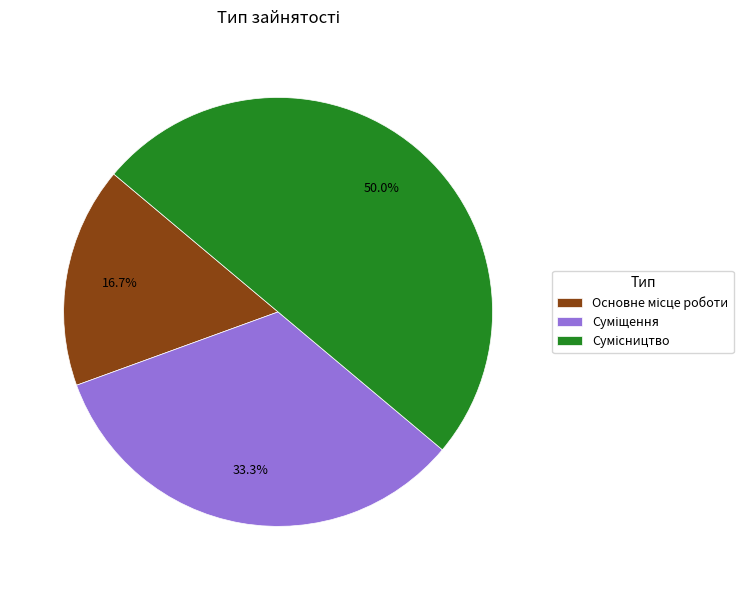

Rank the categories by value from highest to lowest.

Сумісництво, Суміщення, Основне місце роботи